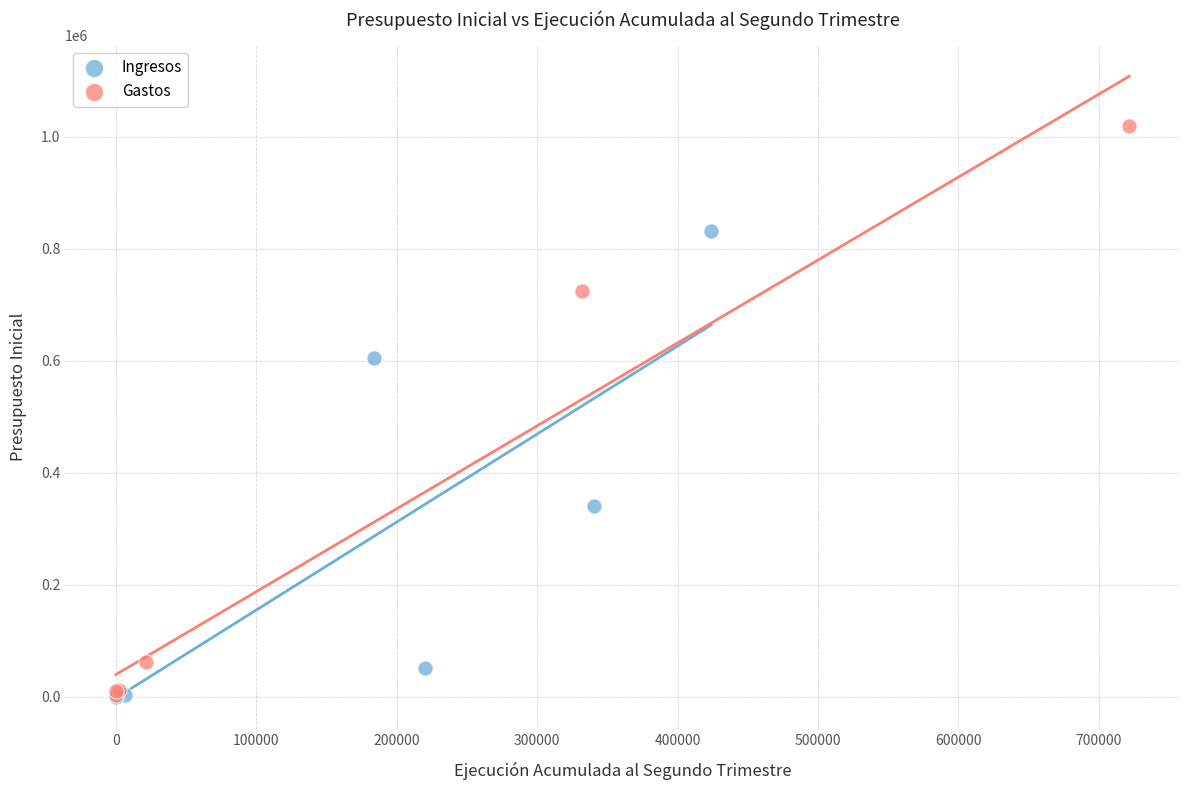

Which series has the largest Y range (max minus min)?

Gastos